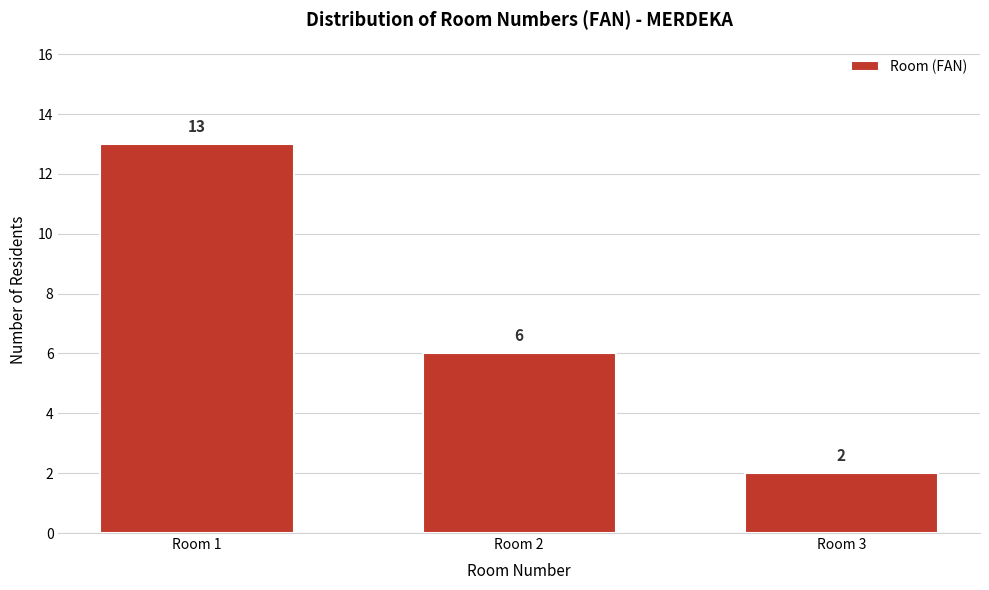

Reading right to left, extract all data points from this chart.

Room 3=2	Room 2=6	Room 1=13